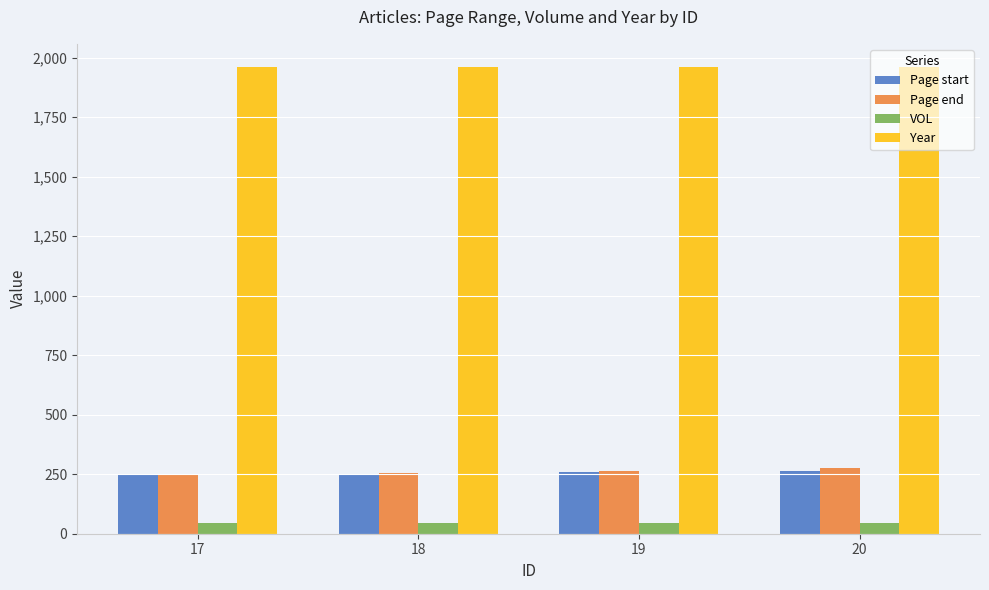

What is the difference between the highest and lowest values at 18?

1913